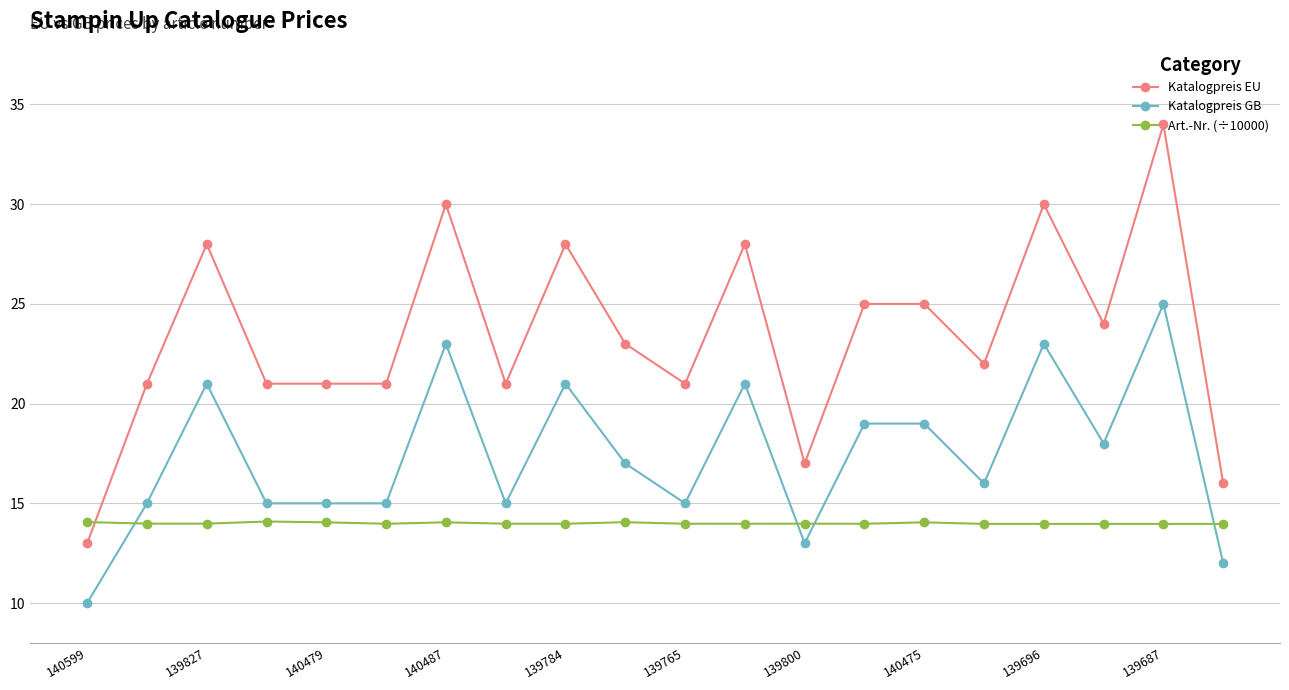

What is the difference between the maximum and minimum values in the Katalogpreis GB series?

15.0